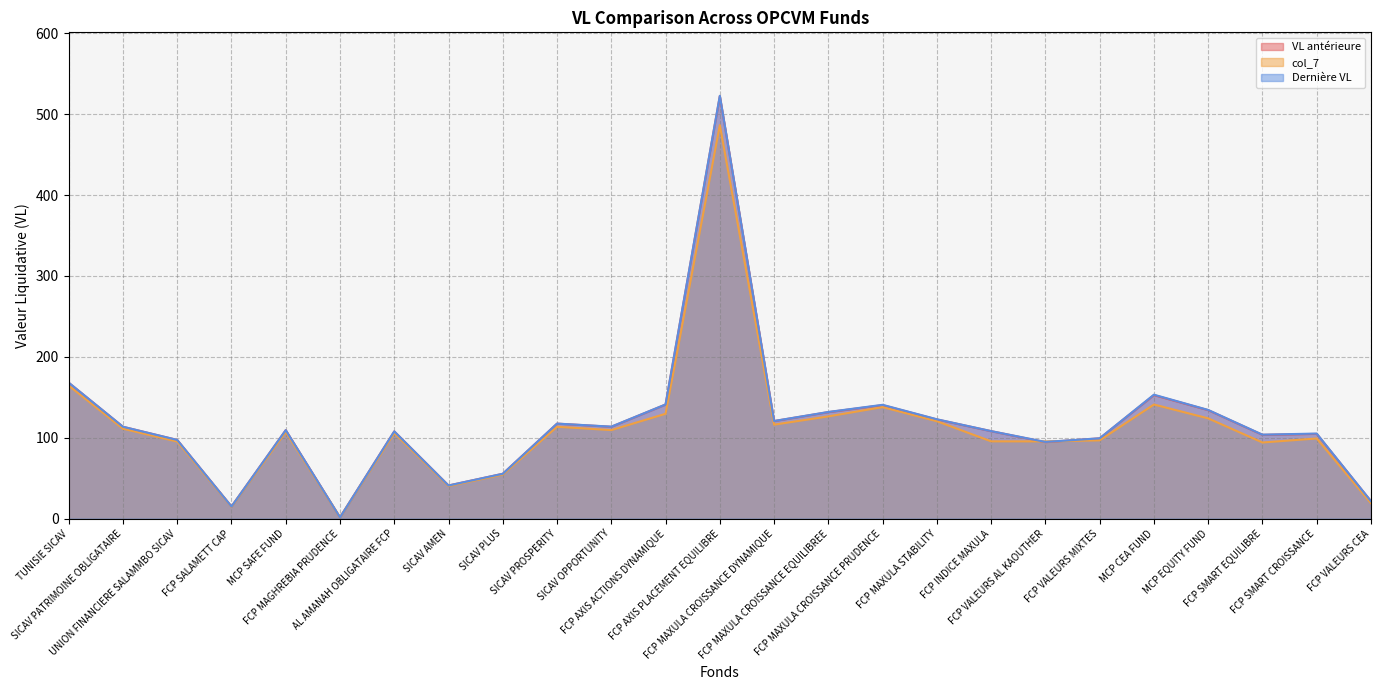

At which category does the chart reach its peak across all series?

FCP AXIS PLACEMENT EQUILIBRE